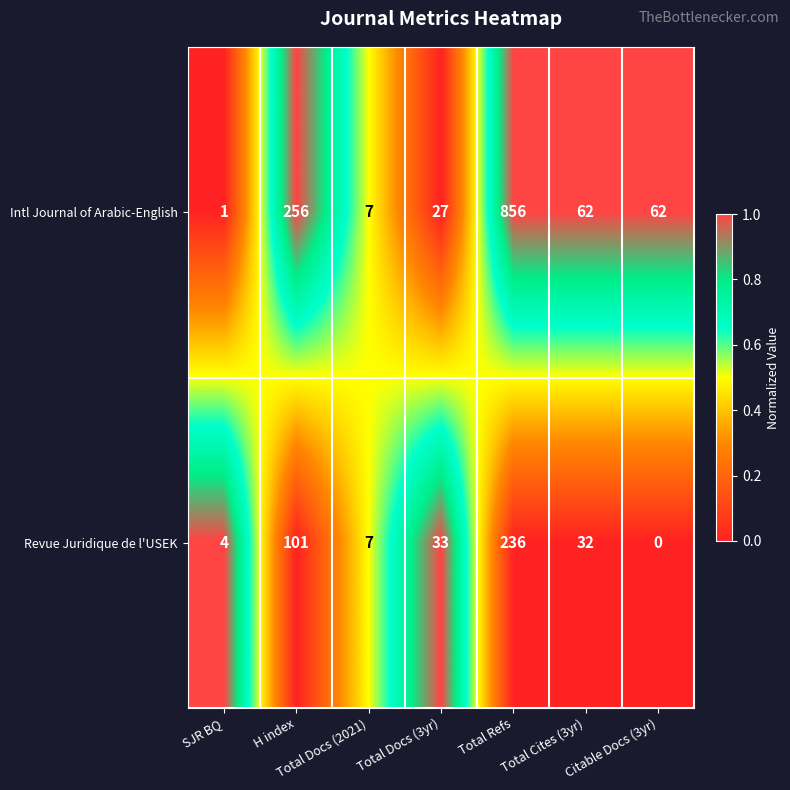

How many series are shown in this chart?

2